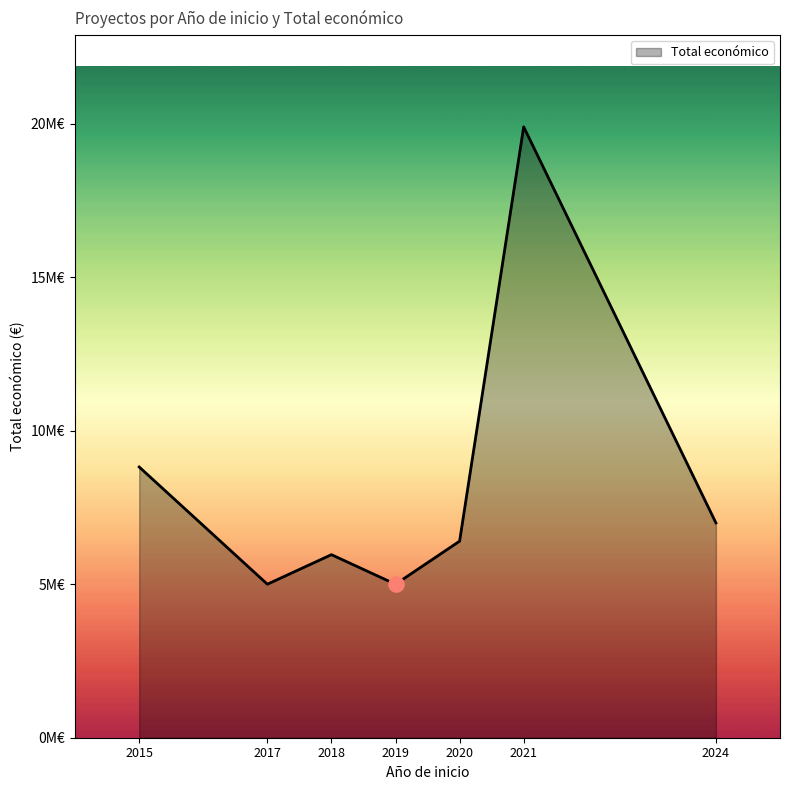

What is the ratio of the value at 2020 to the value at 2018?

1.1